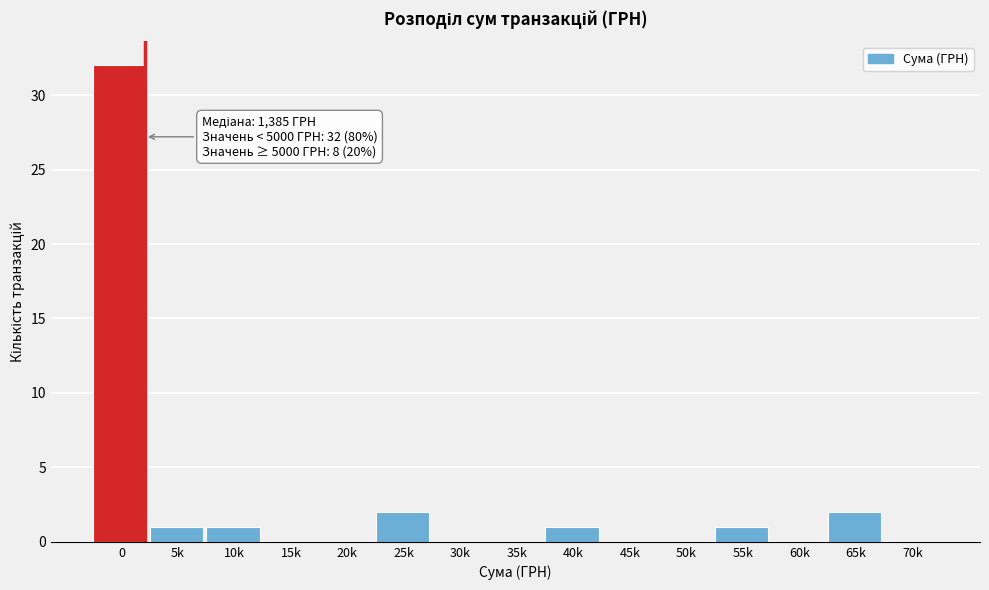

Reading right to left, extract all data points from this chart.

70k=0	65k=2	60k=0	55k=1	50k=0	45k=0	40k=1	35k=0	30k=0	25k=2	20k=0	15k=0	10k=1	5k=1	0=32